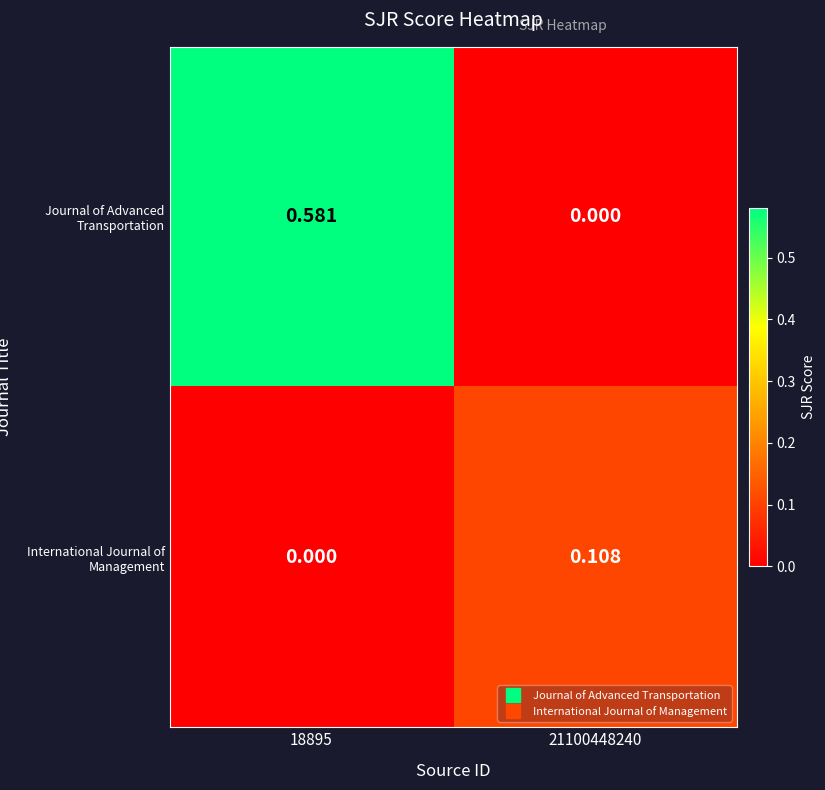

Which series changed the most between 18895 and 21100448240?

Journal of Advanced Transportation